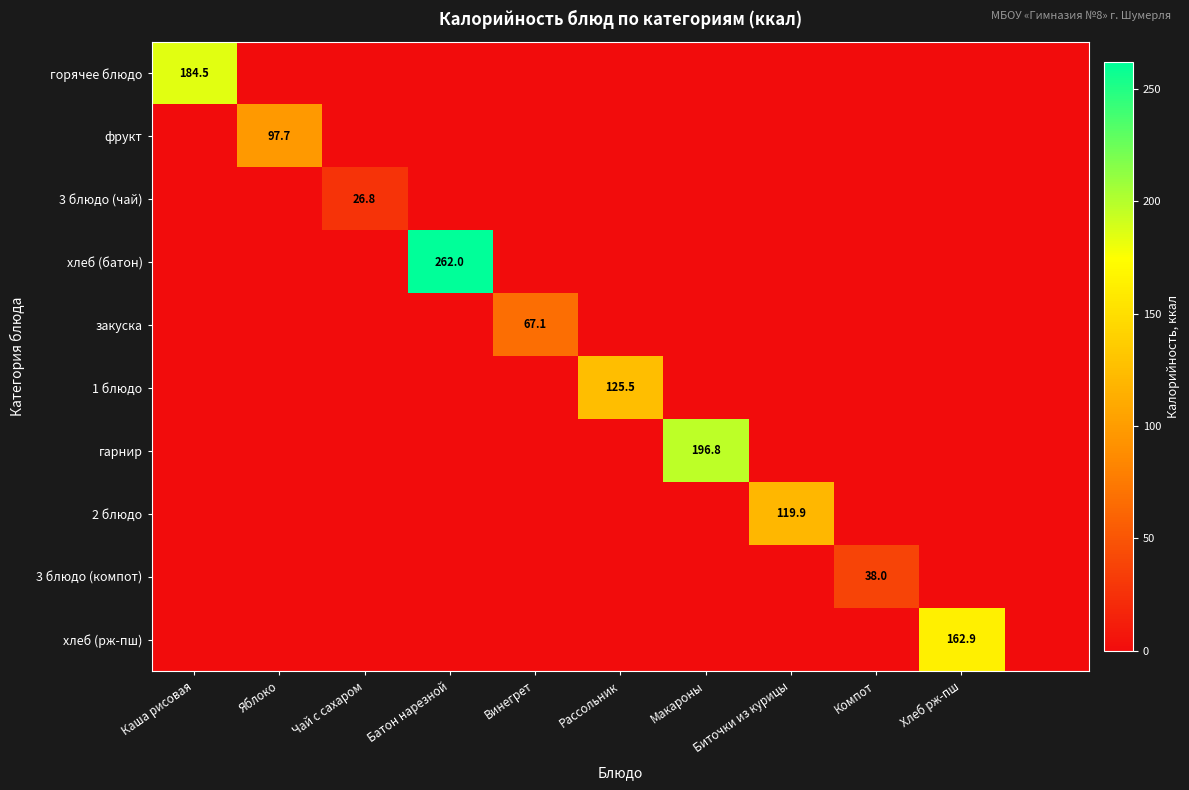

True or false: фрукт has a value of 129.8 at Яблоко.

False